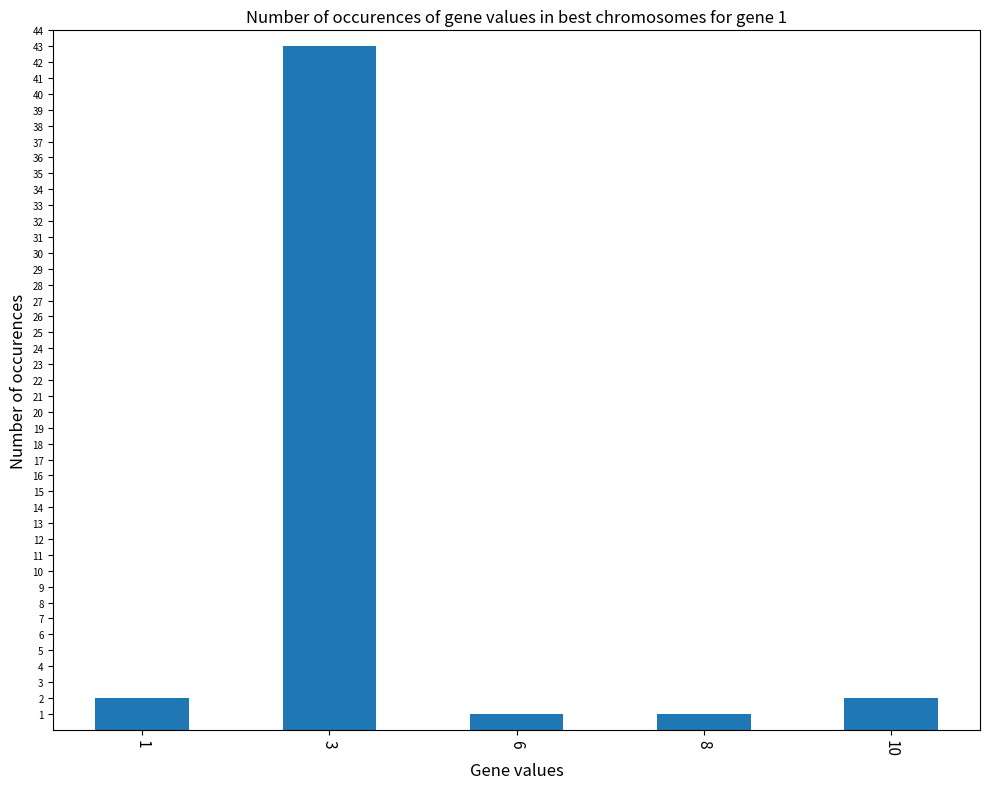

What is the change in value from 6 to 10?

+1